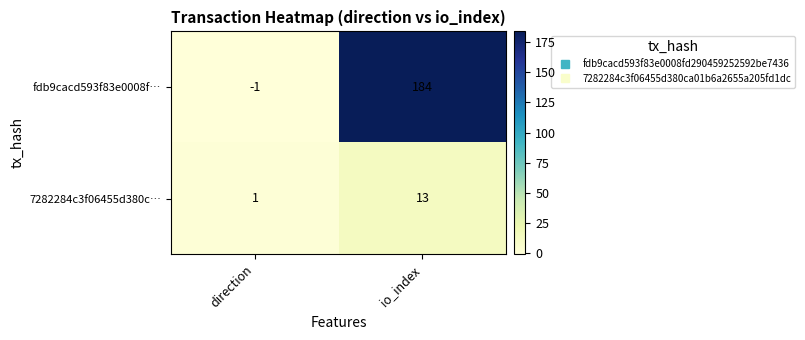

What is the minimum value shown in the chart?

-1